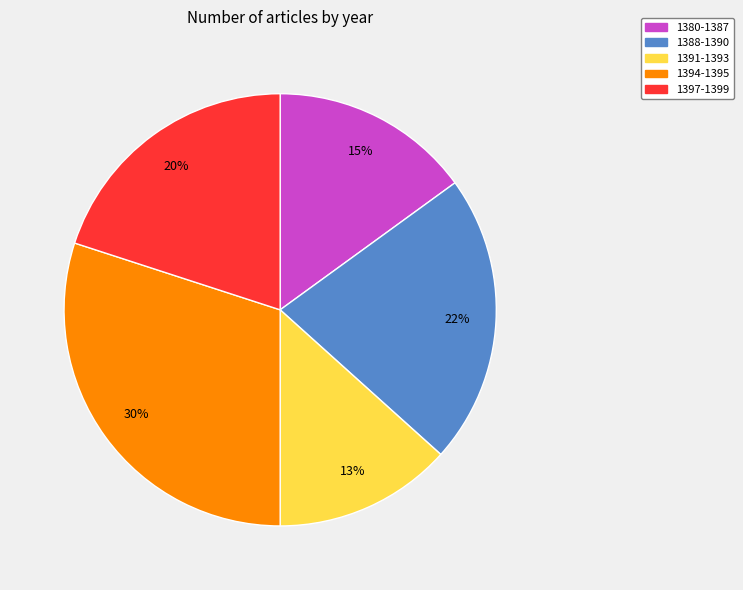

Does any single category account for the majority?

No